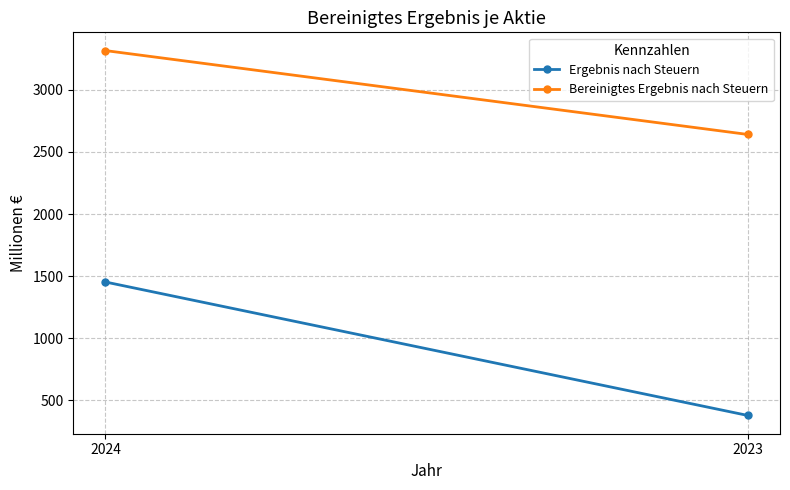

Reading left to right, transcribe all the data shown in this chart.

Ergebnis nach Steuern: 1453	379
Bereinigtes Ergebnis nach Steuern: 3315	2640